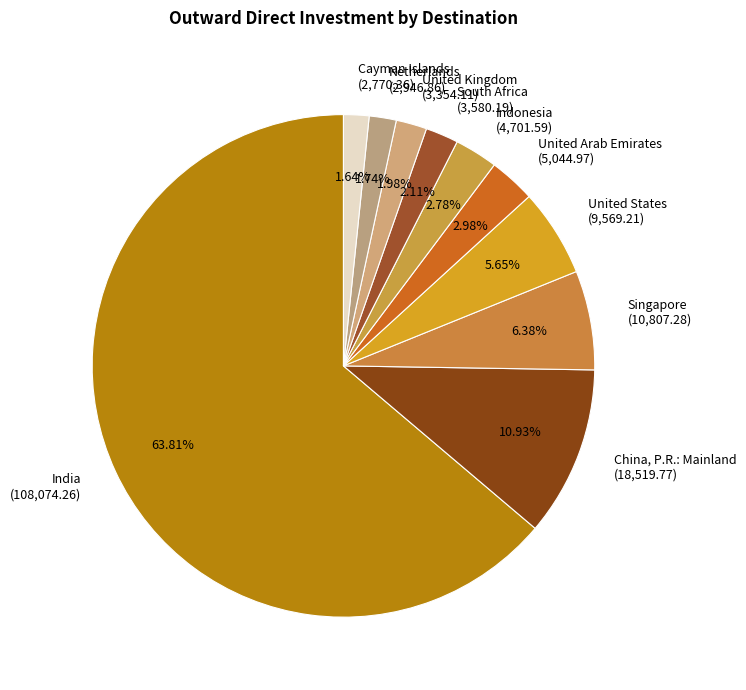

Combined, do Indonesia (4,701.59) and Netherlands (2,946.86) account for over 50%?

No